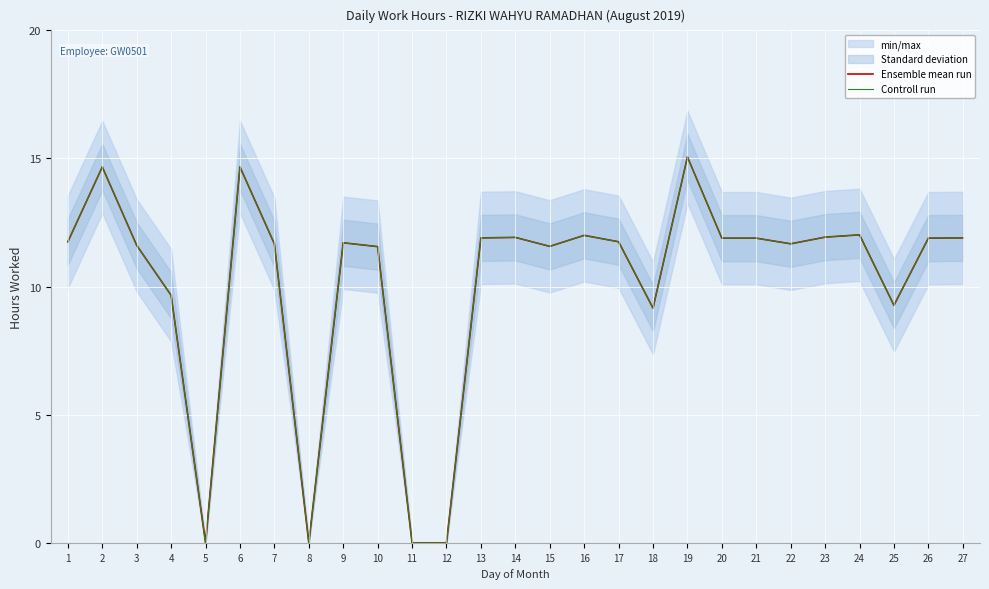

True or false: Controll run has more than 0 points higher than both neighbors.

True